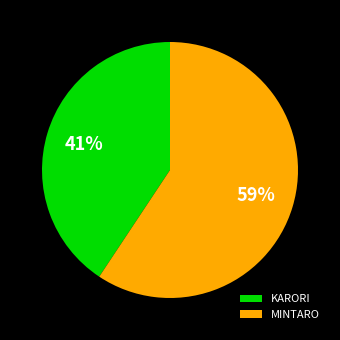

Rank the categories by value from highest to lowest.

MINTARO, KARORI